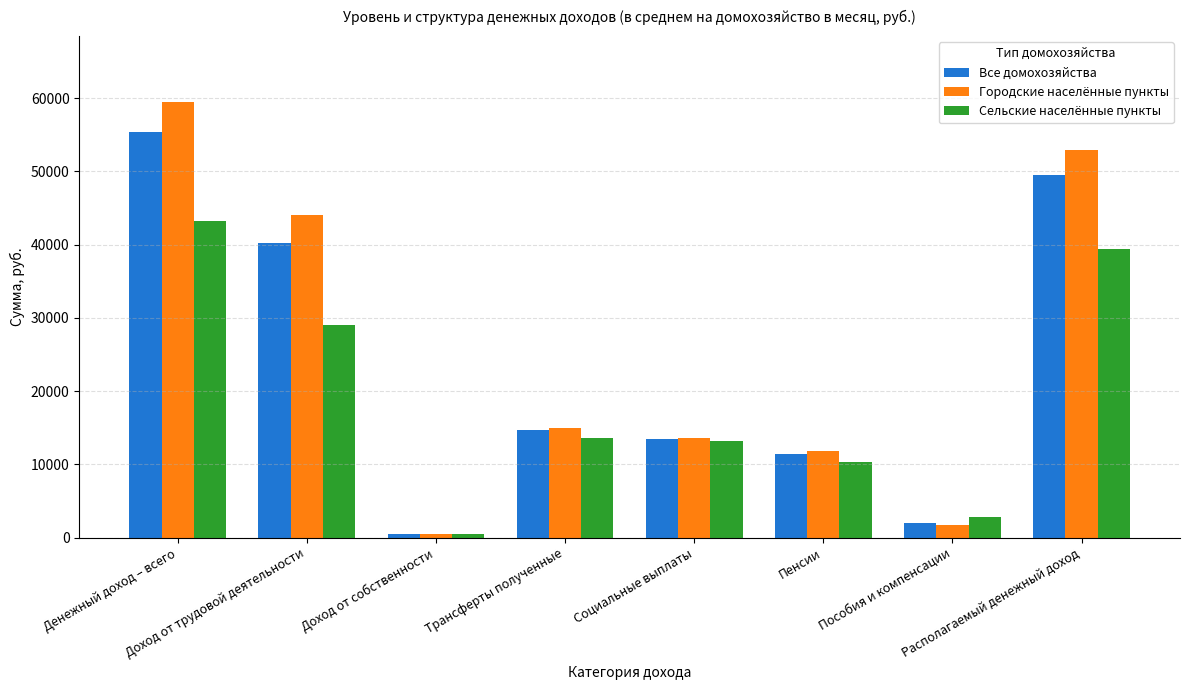

What is the difference between the Все домохозяйства values at Пособия и компенсации and Трансферты полученные?

12602.8